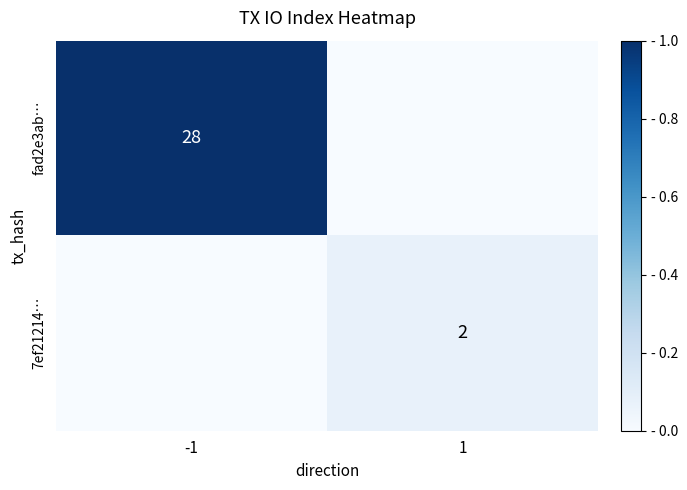

The 7ef21214… series shows 2 at 1. True or false?

True